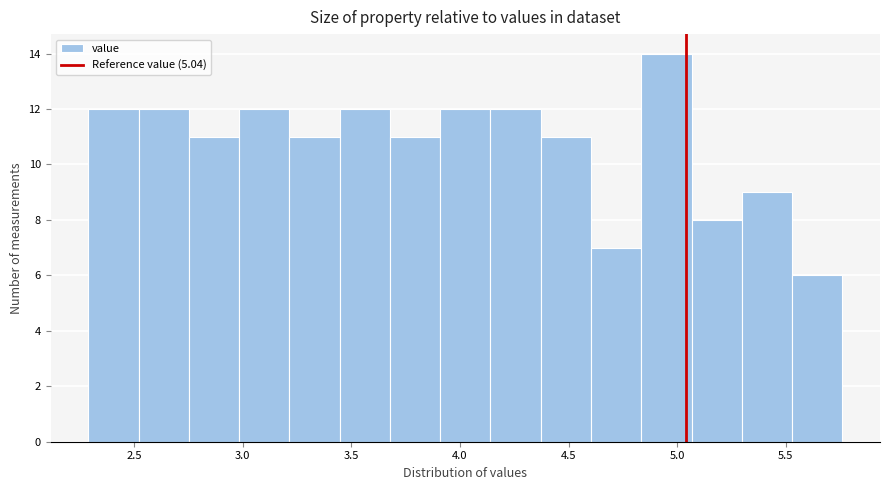

Reading left to right, transcribe this chart: for each bar, give the range it covers on the x-axis and its height. Neither the bar edges nor the heights are printed on the chart, so give them approximately, as read against the axes.

2.30 to 2.50: 12
2.50 to 2.75: 12
2.75 to 3.00: 11
3.00 to 3.20: 12
3.20 to 3.45: 11
3.45 to 3.70: 12
3.70 to 3.90: 11
3.90 to 4.15: 12
4.15 to 4.35: 12
4.35 to 4.60: 11
4.60 to 4.85: 7
4.85 to 5.05: 14
5.05 to 5.30: 8
5.30 to 5.55: 9
5.55 to 5.75: 6